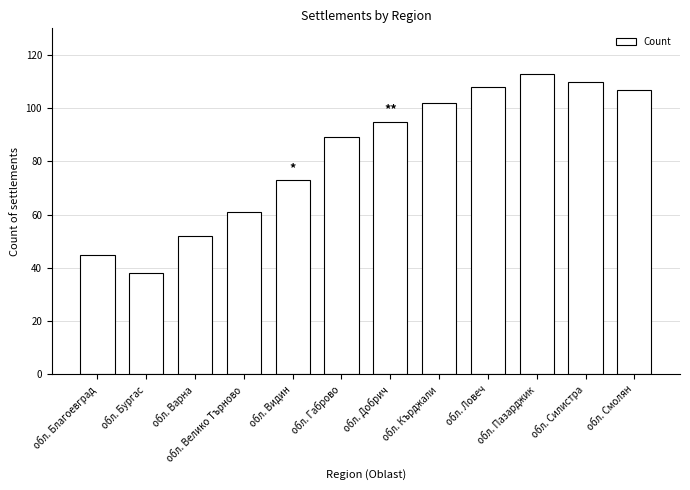

Between обл. Видин and обл. Велико Търново, which is larger?

обл. Видин